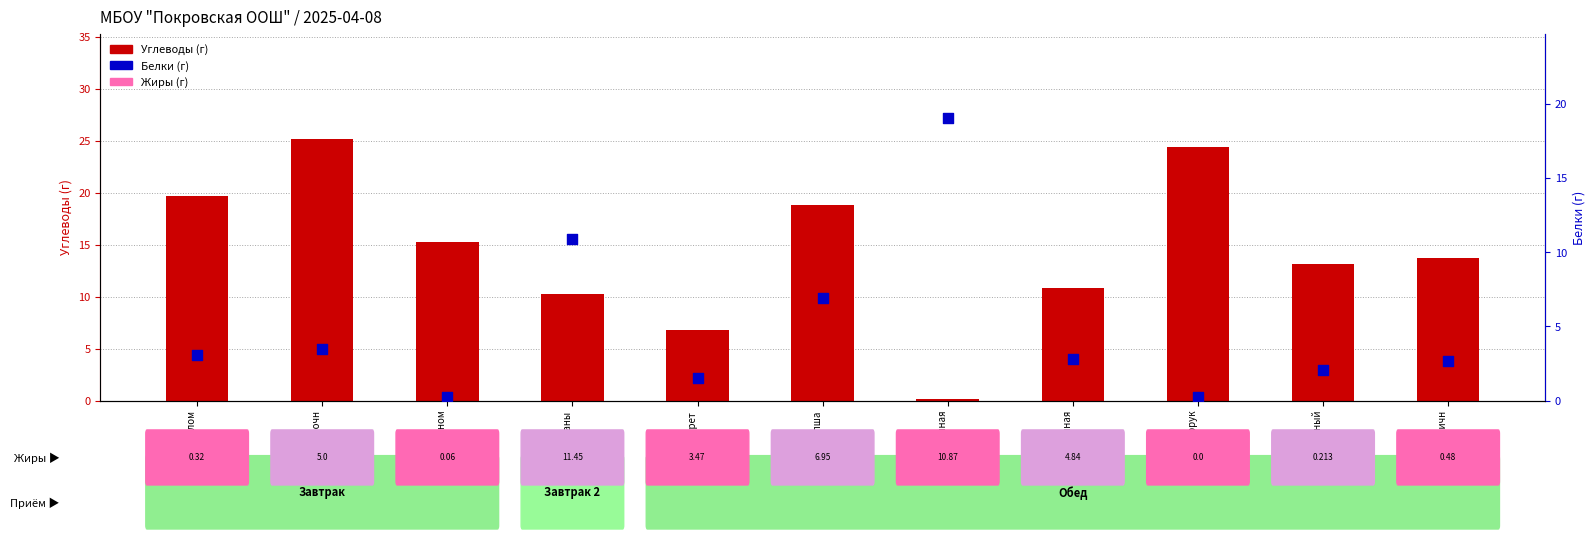

At which category is the sum across all series the highest?

каша вязкая молочн